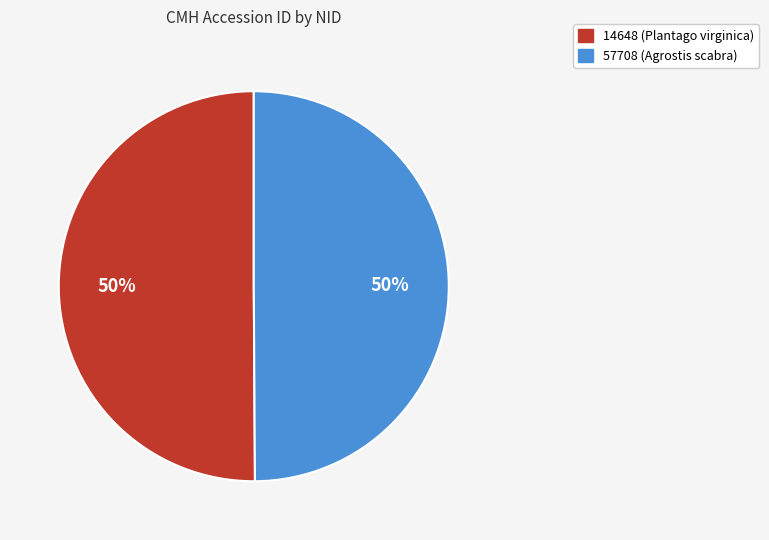

Count the number of slices in the pie.

2